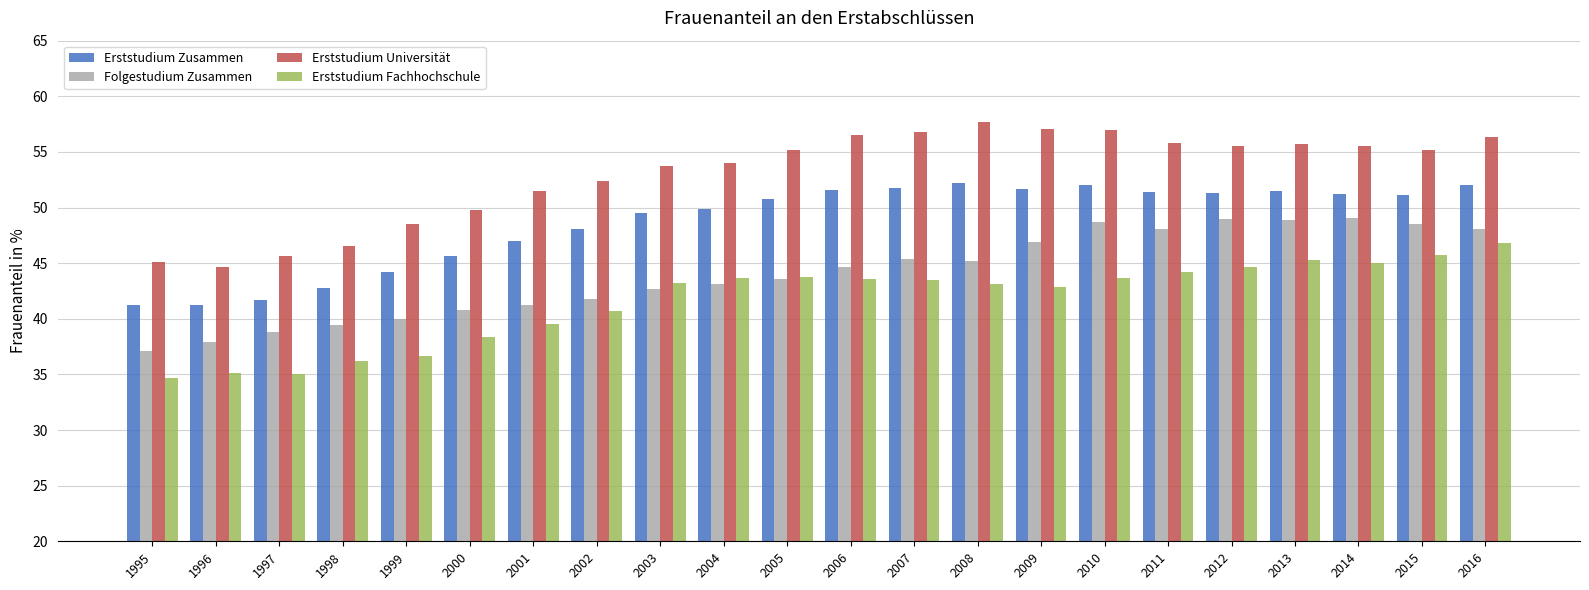

Are the bars grouped side by side (vs. stacked)?

Yes